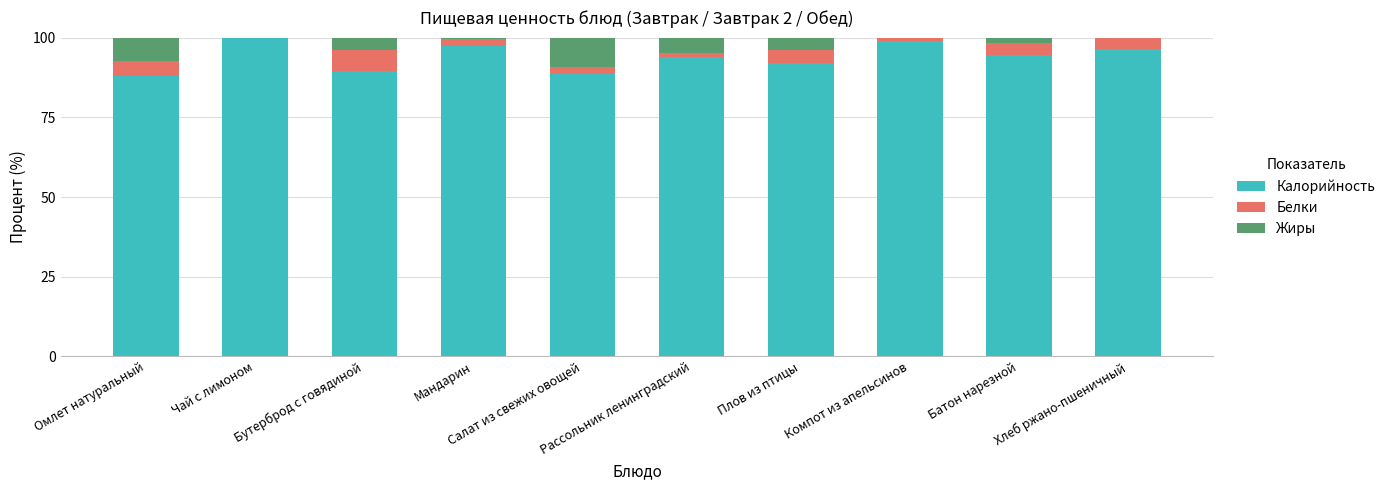

What is the sum of all Калорийность values?

939.2